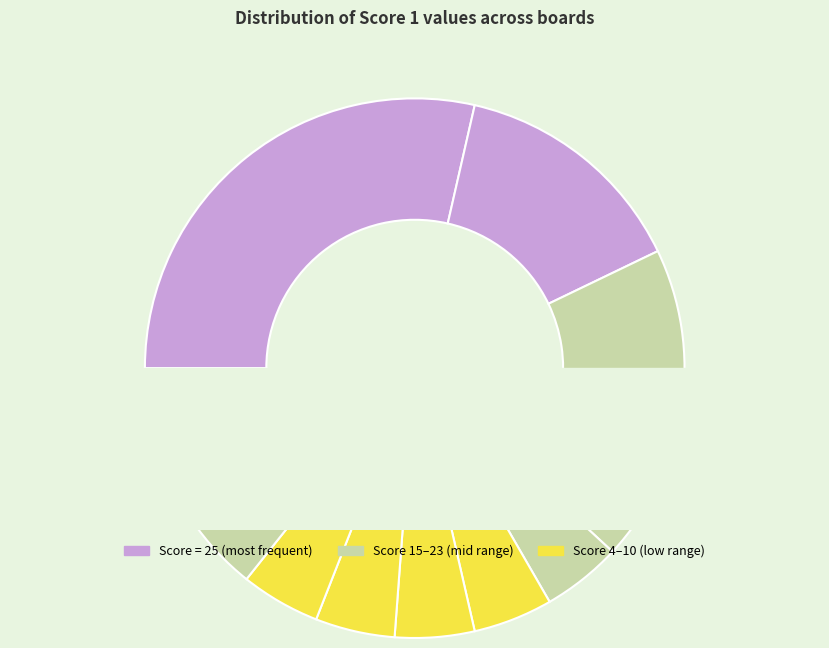

The Score 10 slice represents 6% of the pie. True or false?

True